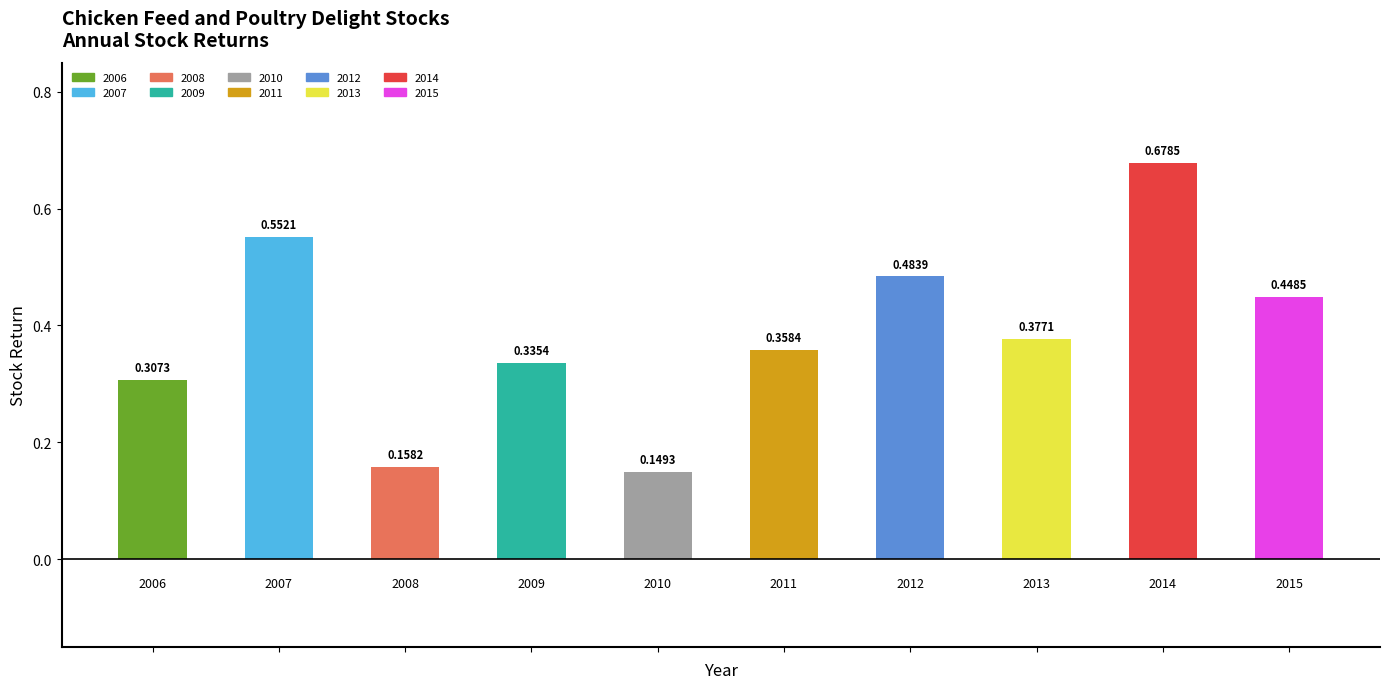

What is the difference between the maximum and minimum values?

0.5